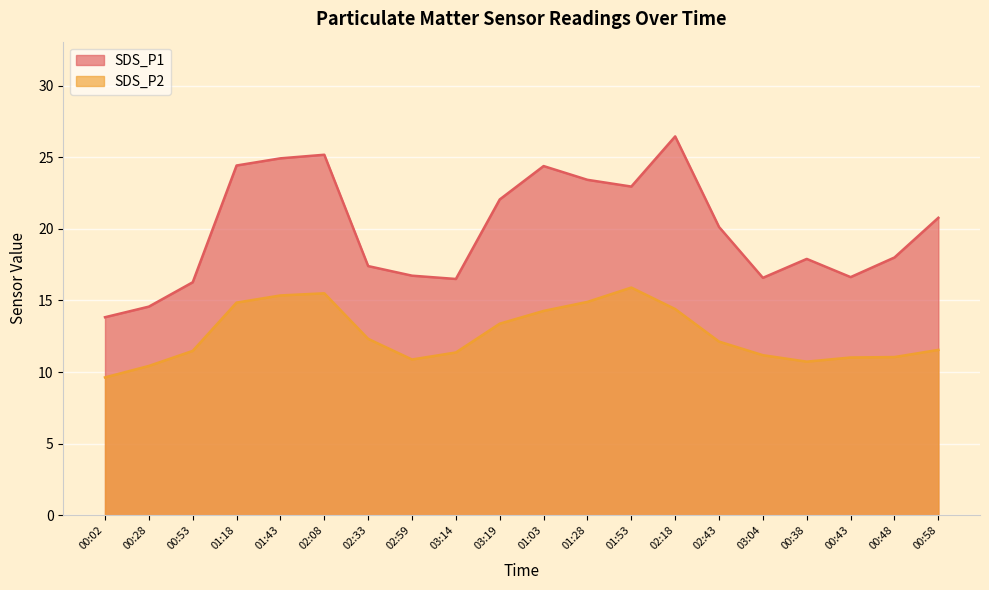

At which category does the chart reach its minimum across all series?

00:02